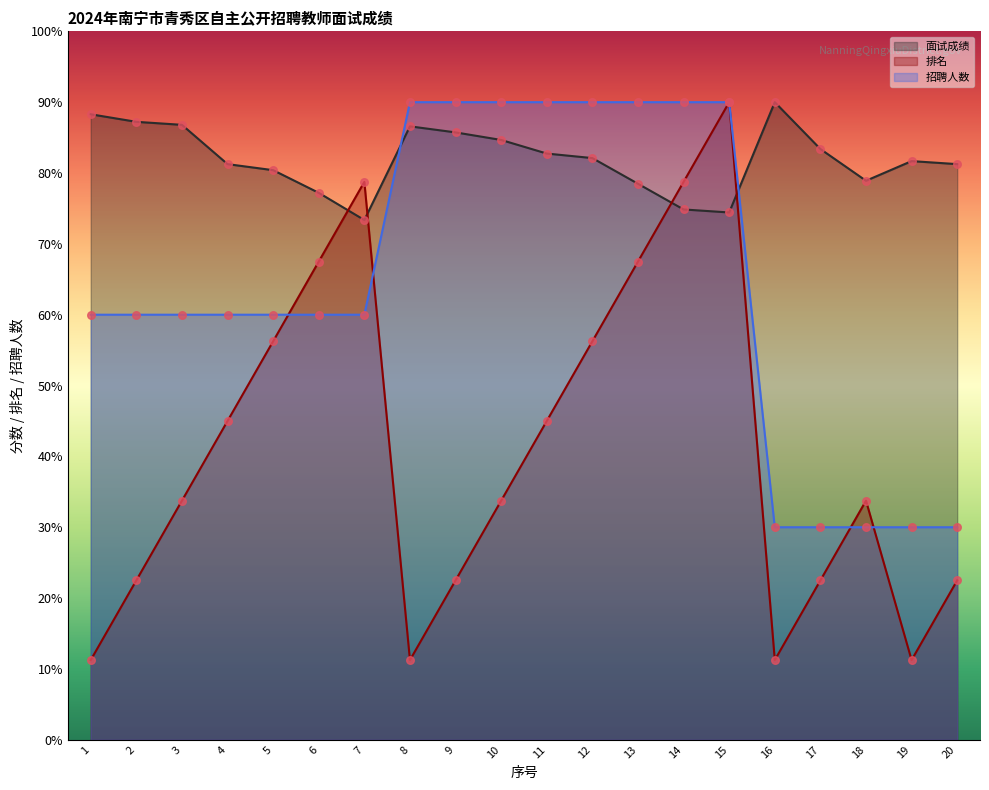

Which series contains the lowest Y value?

排名